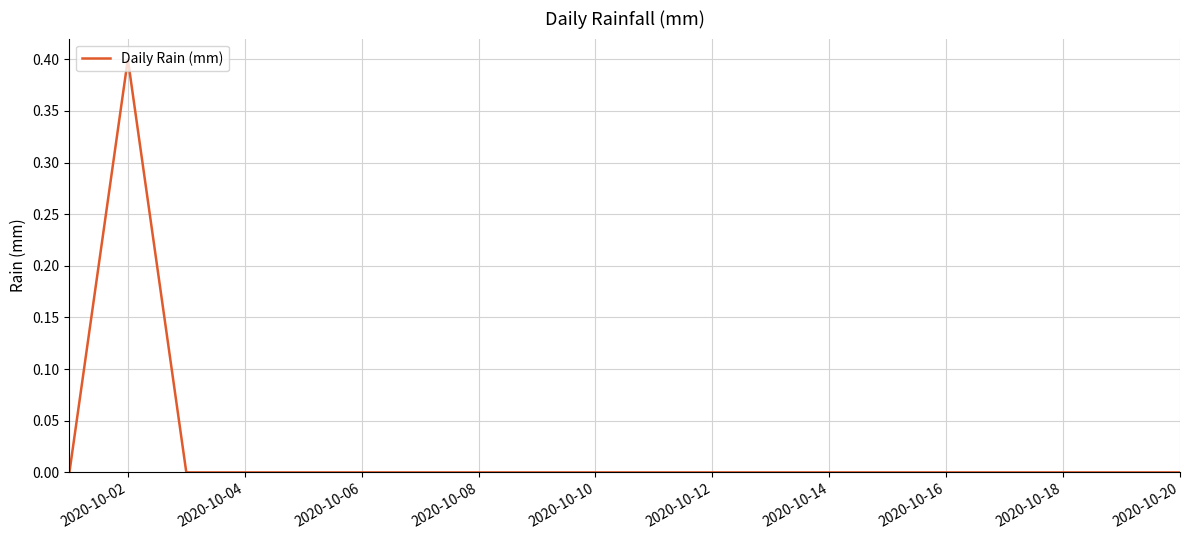

What is the greatest value displayed?

0.4